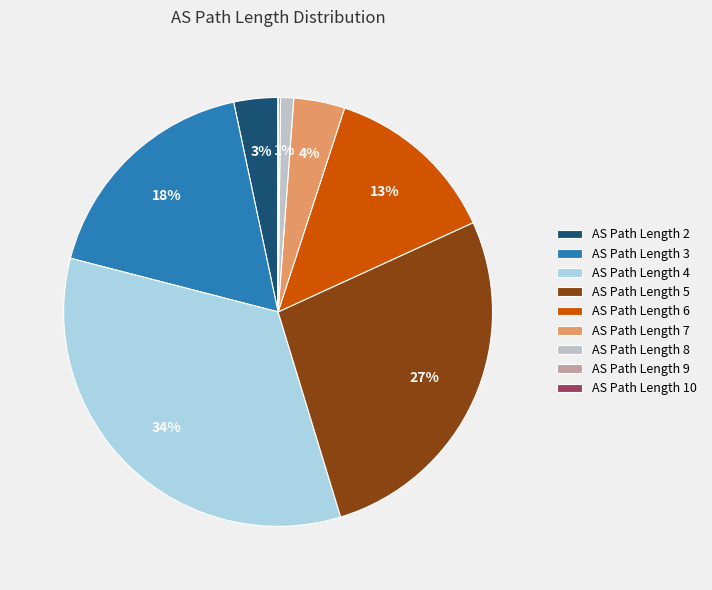

The AS Path Length 4 slice represents 34% of the pie. True or false?

True